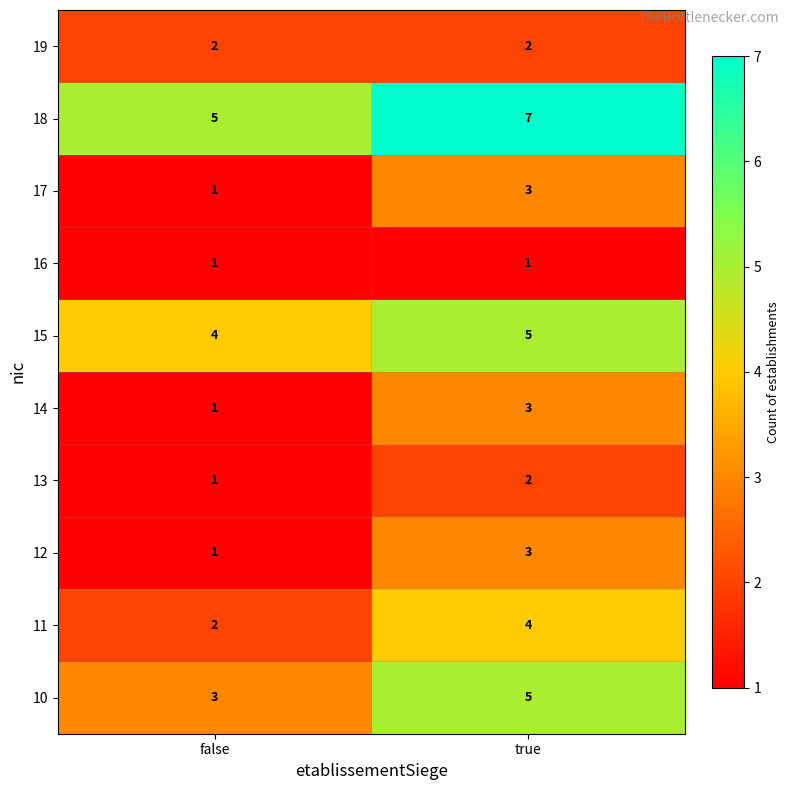

True or false: 12 has a value of 1 at false.

True